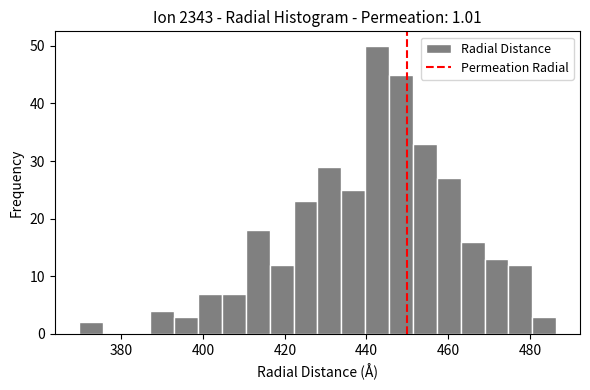

Around what value on the x-axis is the tallest bar? Give the approximate position of its centre, as read against the axis.

442